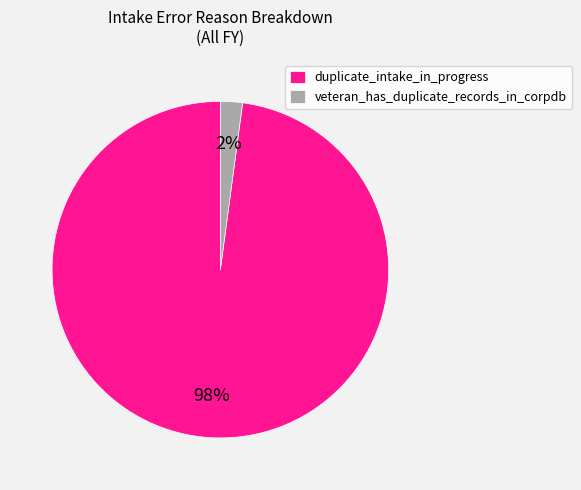

To the nearest percent, what portion does duplicate_intake_in_progress represent?

98%